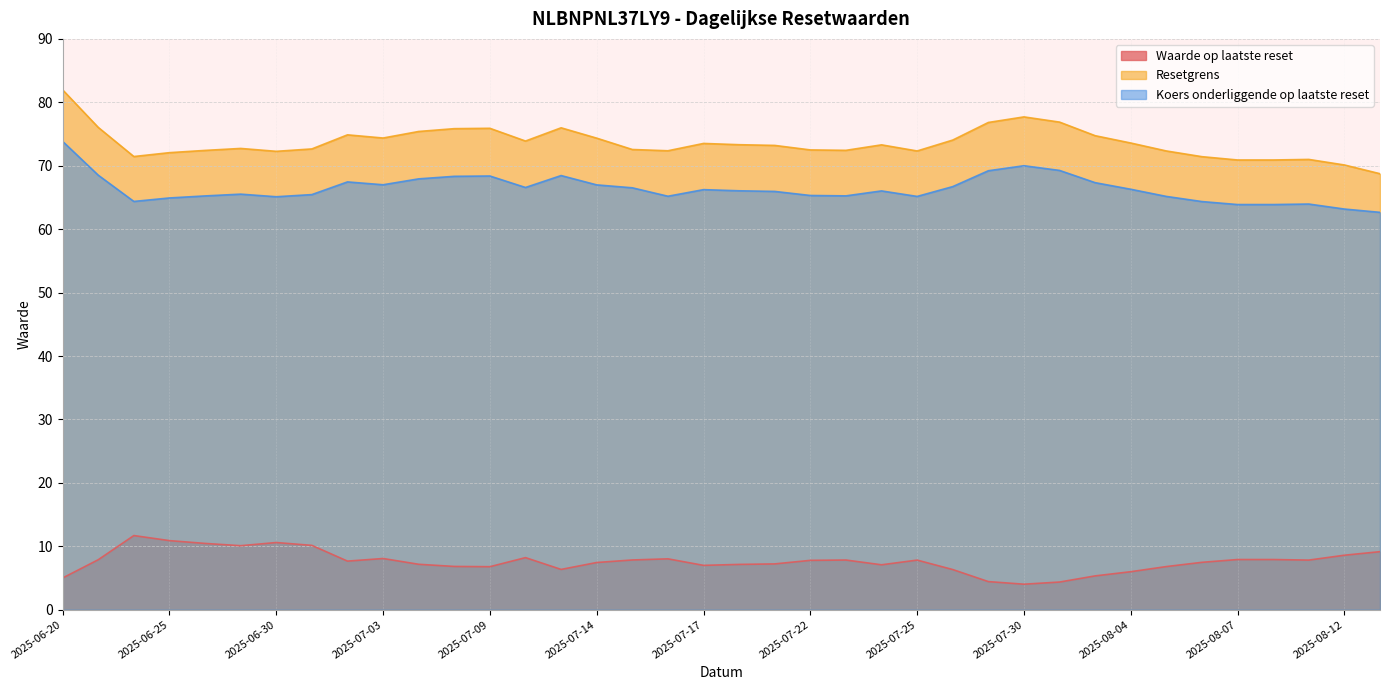

True or false: Koers onderliggende op laatste reset has more than 2 points higher than both neighbors.

True